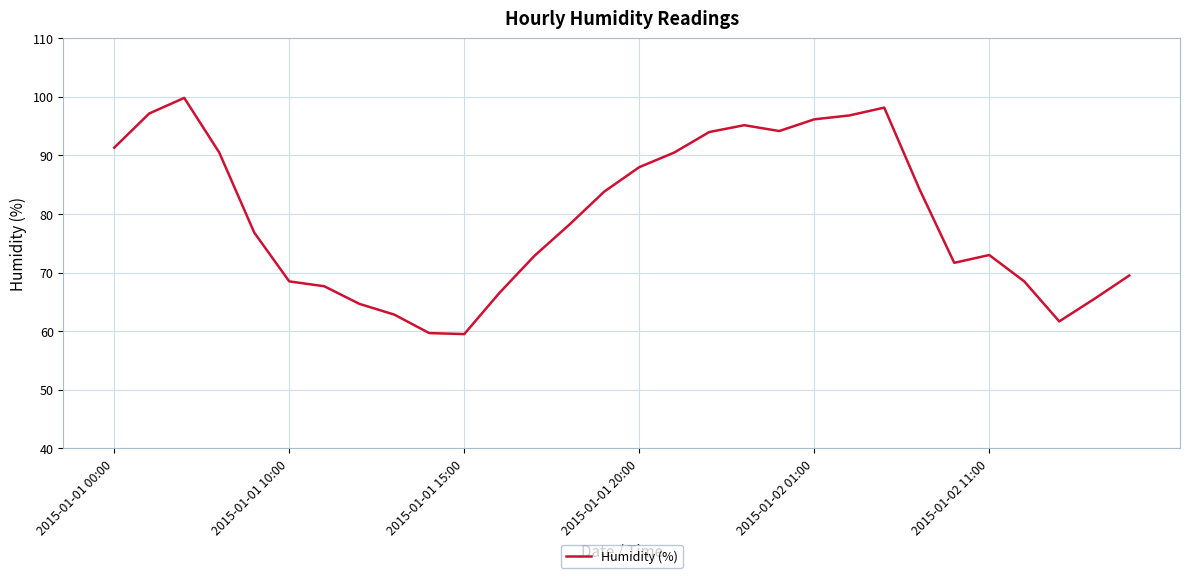

What is the minimum value shown in the chart?

59.5